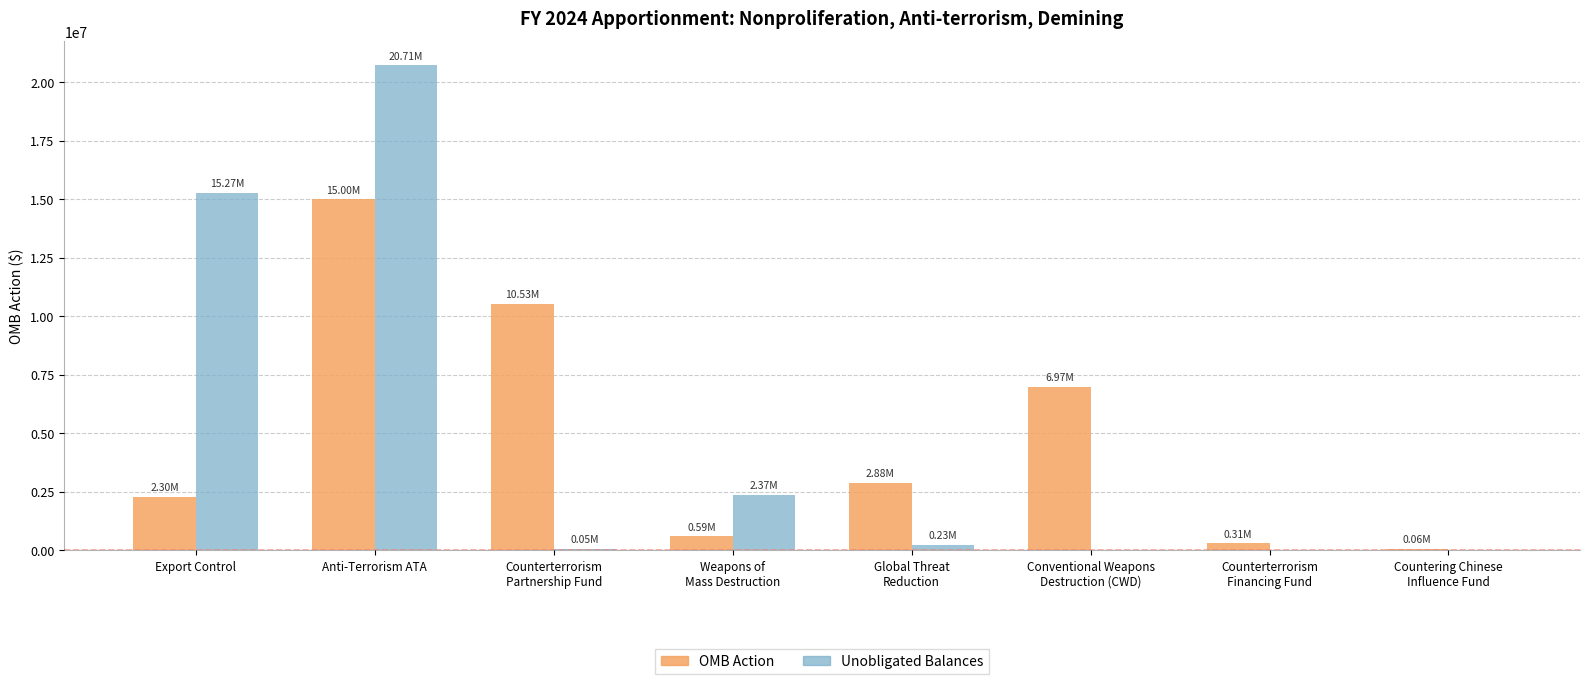

How many distinct data groups are displayed?

2